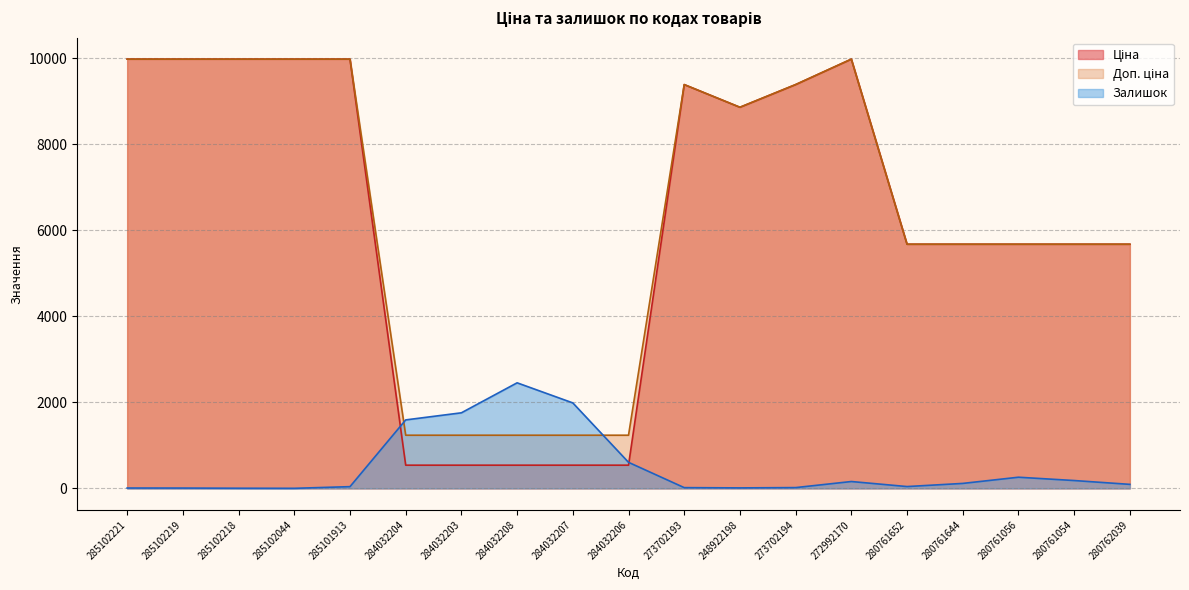

Which label corresponds to the largest value in the chart?

285102221